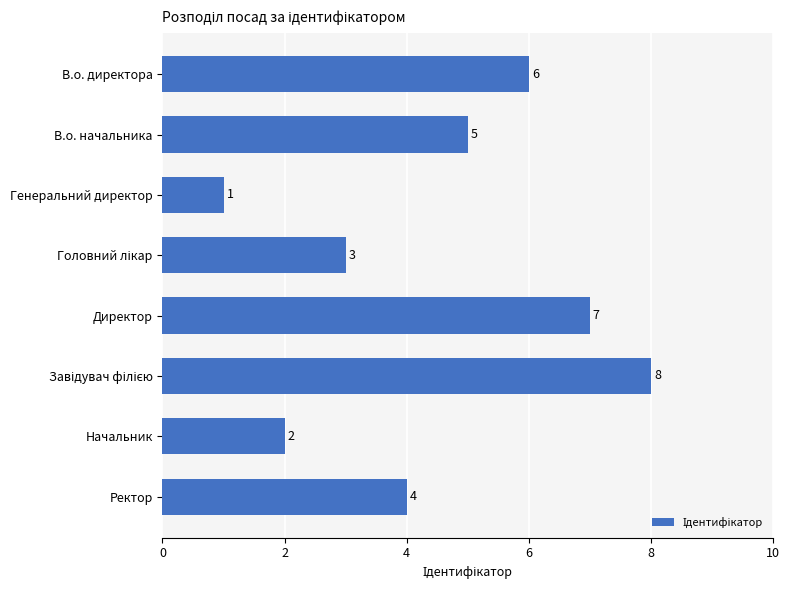

What position from the bottom is Начальник?

2